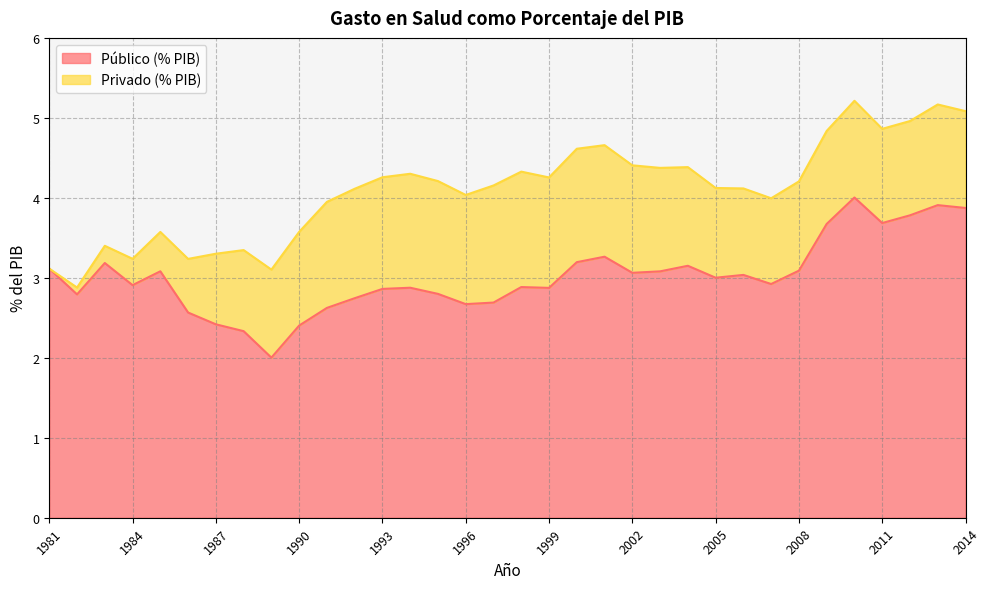

The value at 1989 is 1.4. True or false?

False